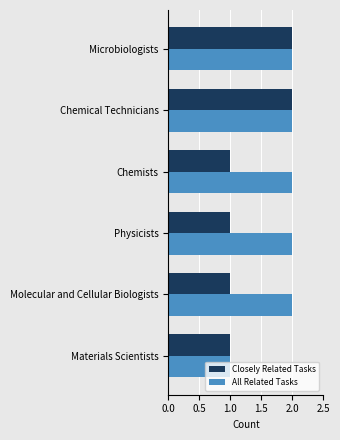

Is the value of Closely Related Tasks at Molecular and Cellular Biologists greater than the value of All Related Tasks at Physicists?

No